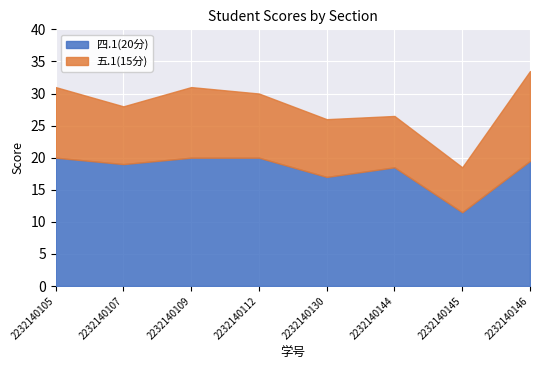

How many categories are shown in the chart?

8